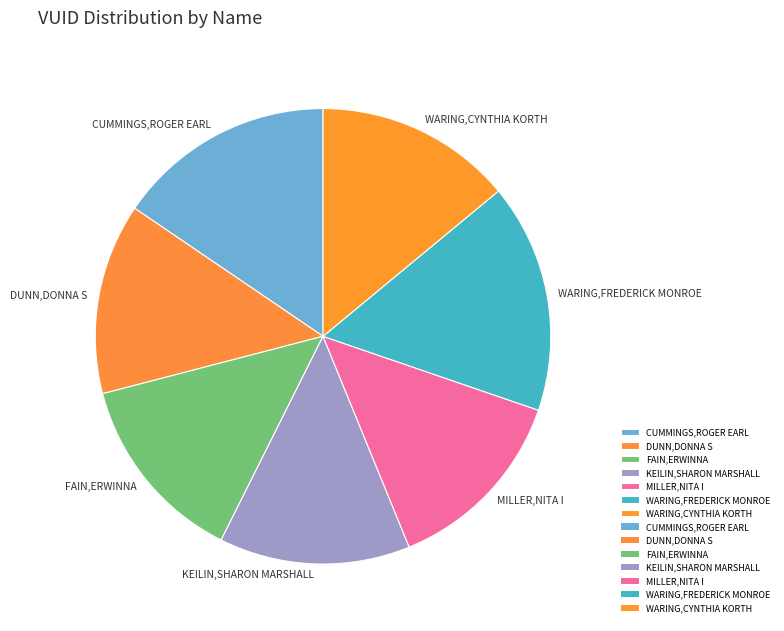

Is WARING,CYNTHIA KORTH the majority of the pie?

No